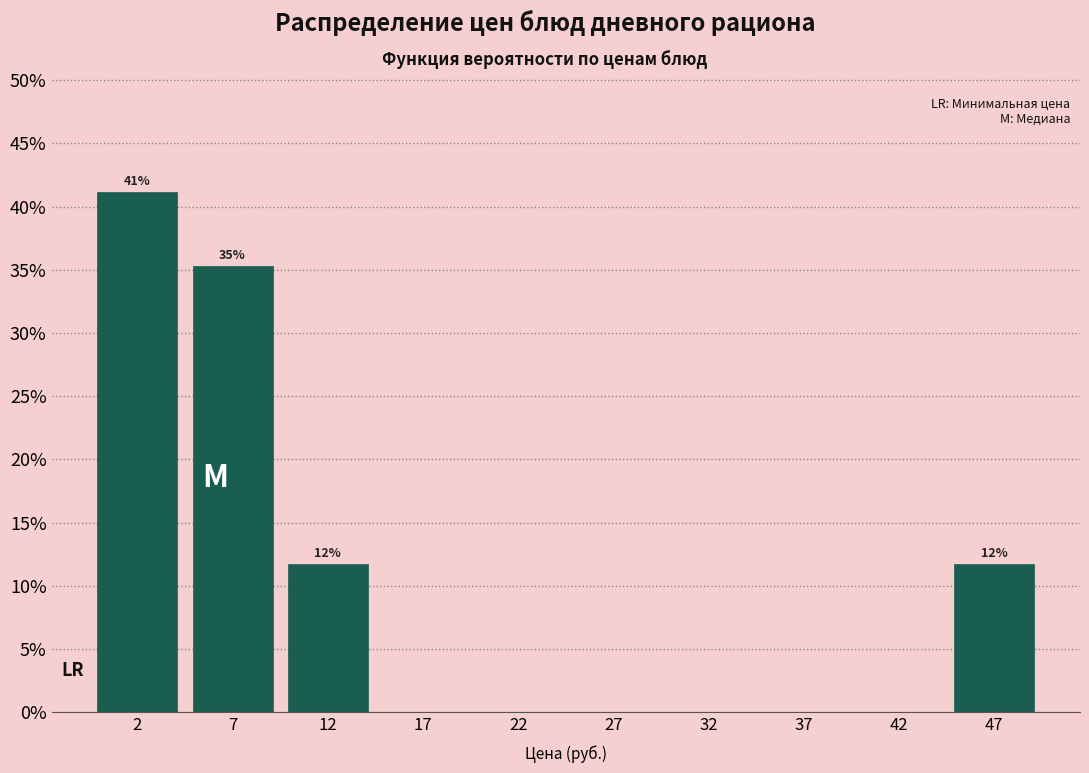

Over which range of the x-axis is the bar tallest?

0 to 5